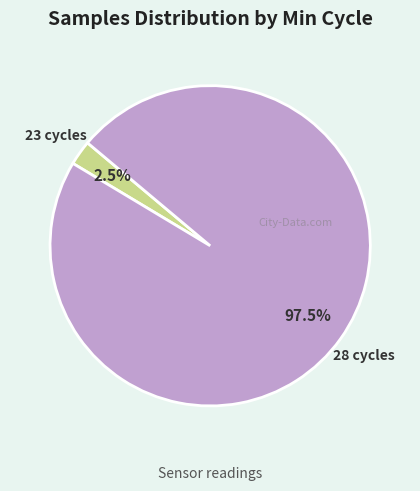

What percentage is NOT represented by 23 cycles?

97.5%